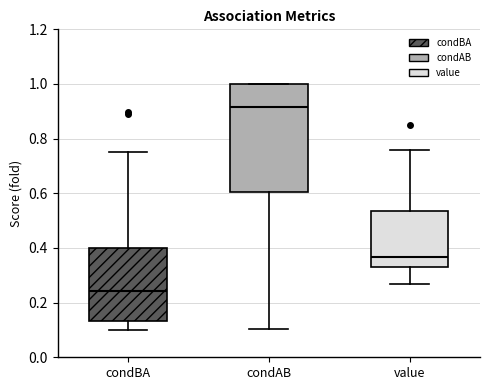

Reading left to right, transcribe this box plot: for each box, give where its median line is, the range the box spans, and where its two whiskers end, as read against the y-axis. The values are not printed on the chart, so give them approximately, as read against the axis.

condBA: median 0.24, box 0.14 to 0.40, whiskers 0.10 to 0.76
condAB: median 0.92, box 0.60 to 1.00, whiskers 0.10 to 1.00
value: median 0.36, box 0.32 to 0.54, whiskers 0.26 to 0.76